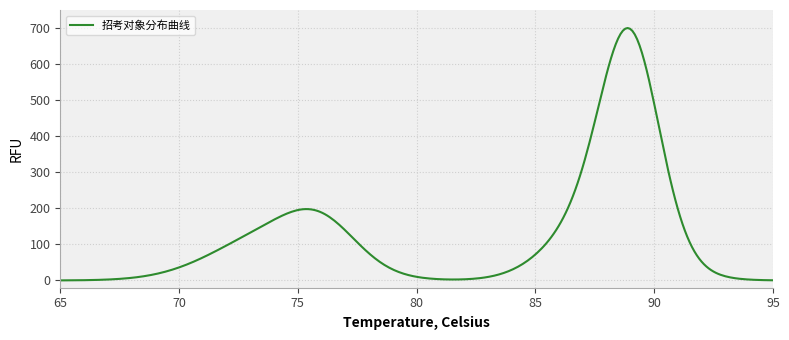

Is this an area chart (filled region under the line)?

No